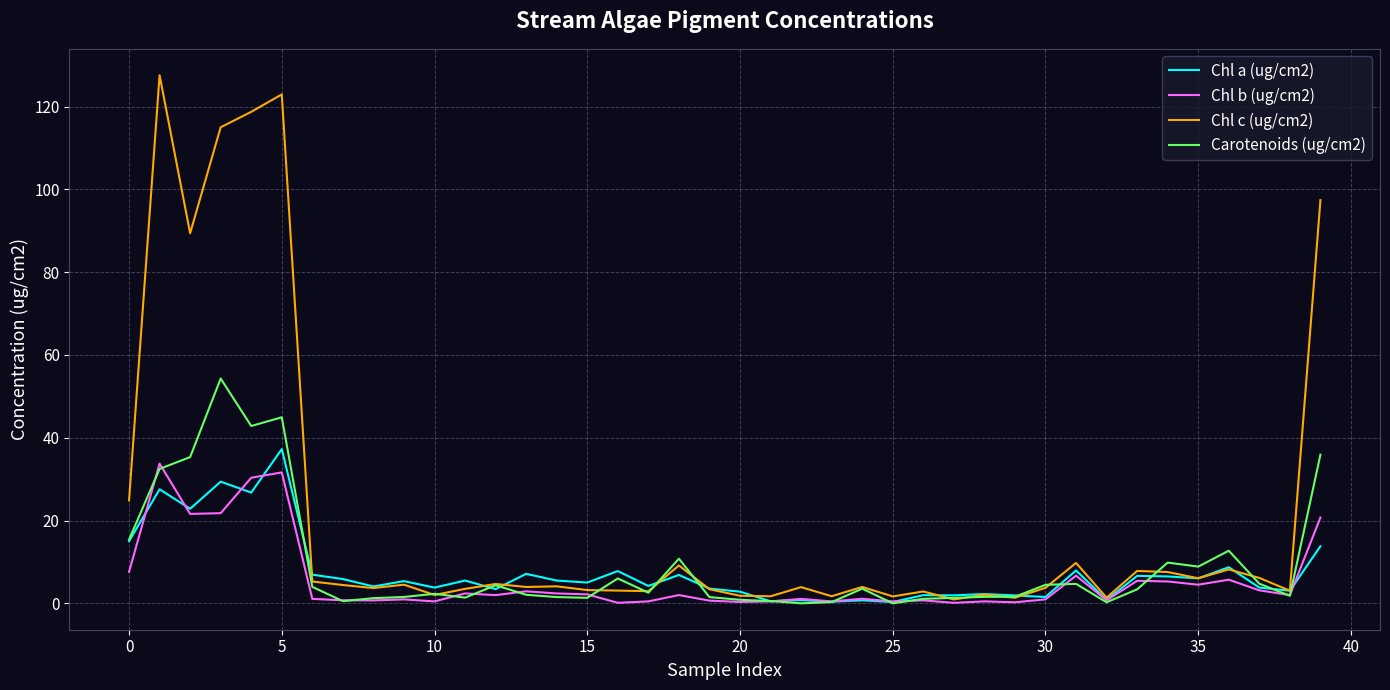

What is the maximum value shown in the chart?

127.6